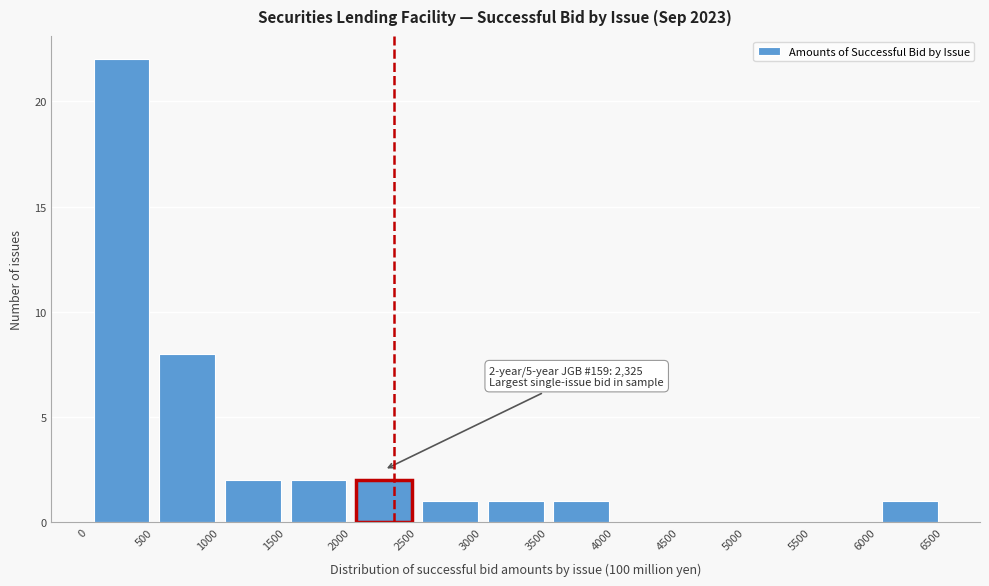

Over which range of the x-axis is the bar tallest?

0 to 500